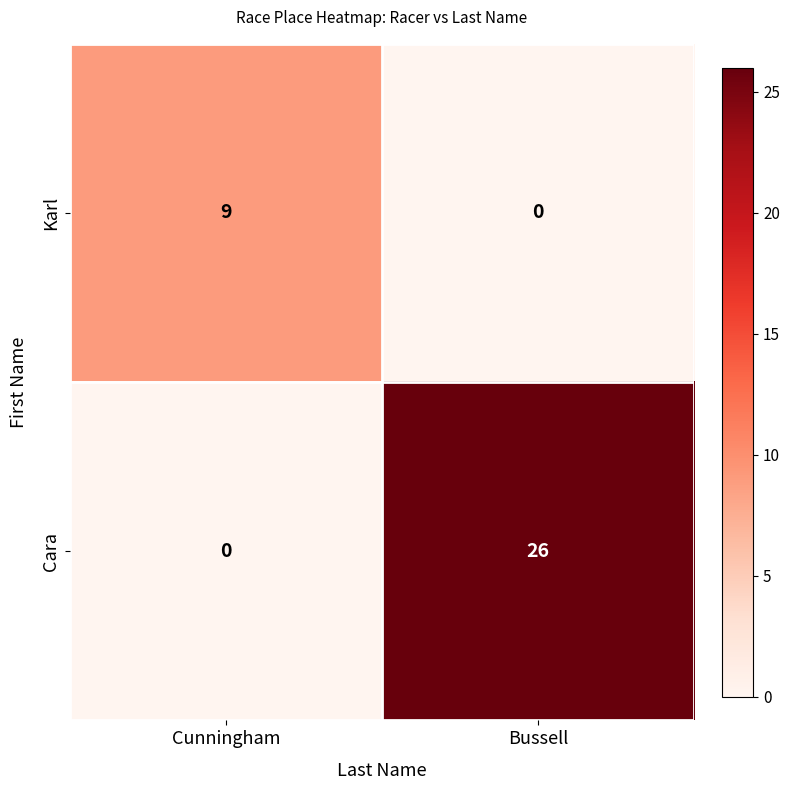

Is the value of Karl at Cunningham greater than the value of Cara at Cunningham?

Yes